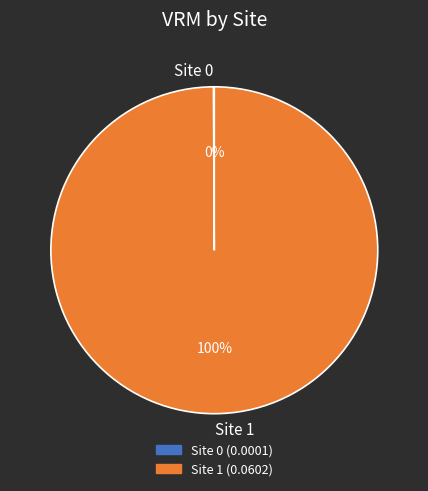

To the nearest percent, what percentage of the pie is Site 1?

100%